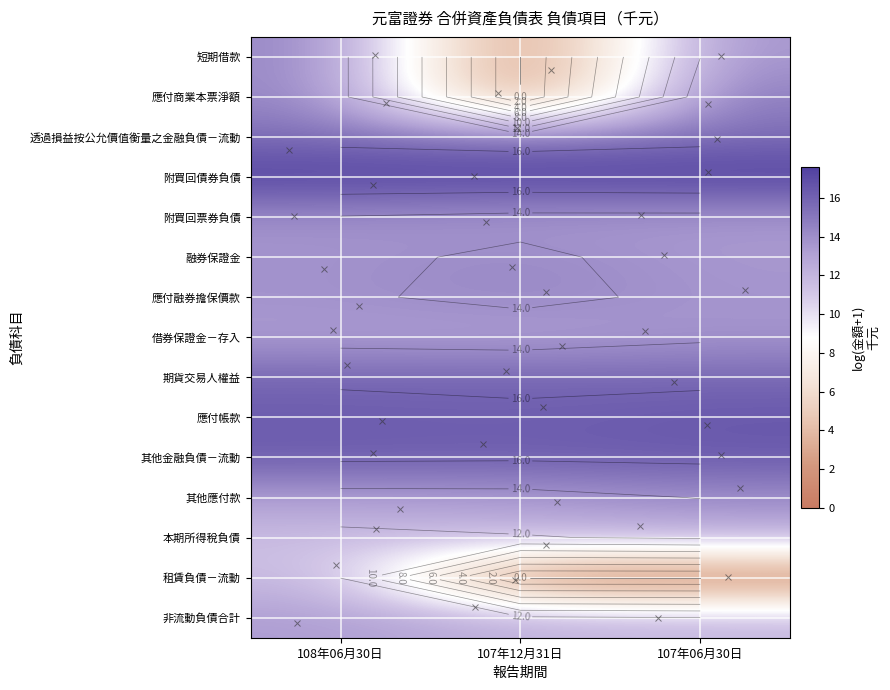

What is the sum of all 融券保證金 values?

41.5